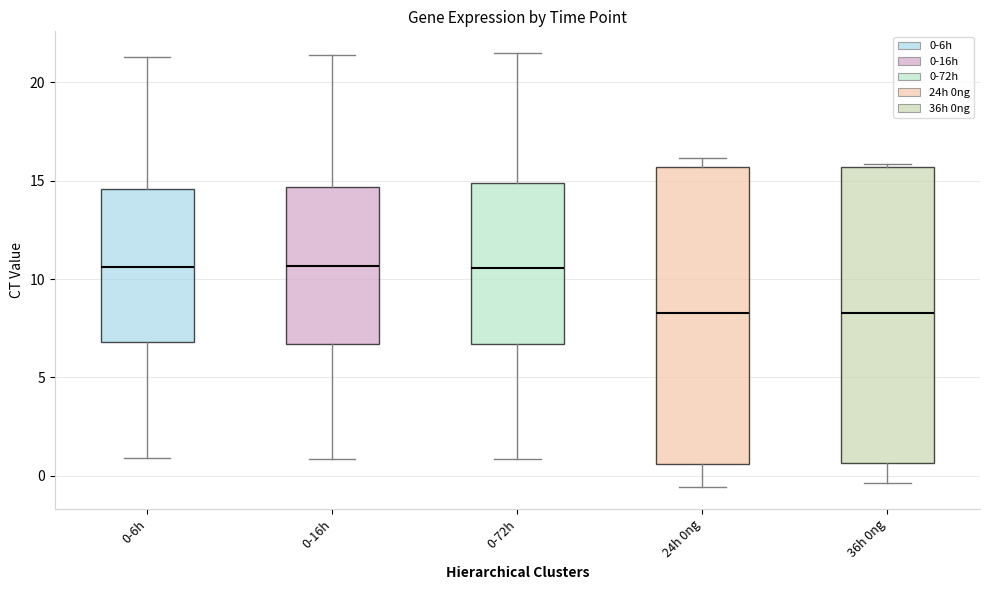

Reading left to right, read every box against the y-axis: the position of its median line, the range the box covers, and the ends of its whiskers. The values are not printed on the chart, so give them approximately, as read against the axis.

0-6h: median 10.5, box 7.0 to 14.5, whiskers 1.0 to 21.5
0-16h: median 10.5, box 6.5 to 14.5, whiskers 1.0 to 21.5
0-72h: median 10.5, box 6.5 to 15.0, whiskers 1.0 to 21.5
24h 0ng: median 8.5, box 0.5 to 15.5, whiskers -0.5 to 16.0
36h 0ng: median 8.0, box 0.5 to 15.5, whiskers -0.5 to 16.0